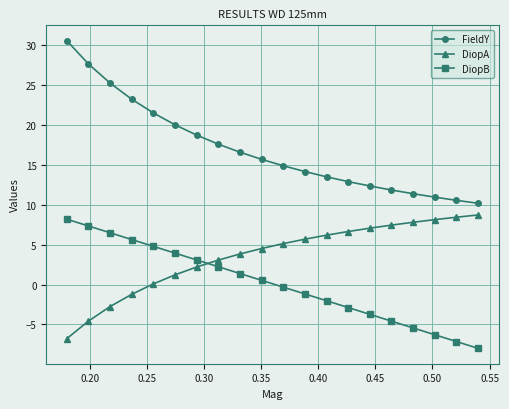

How many times do DiopB and DiopA cross each other?

1